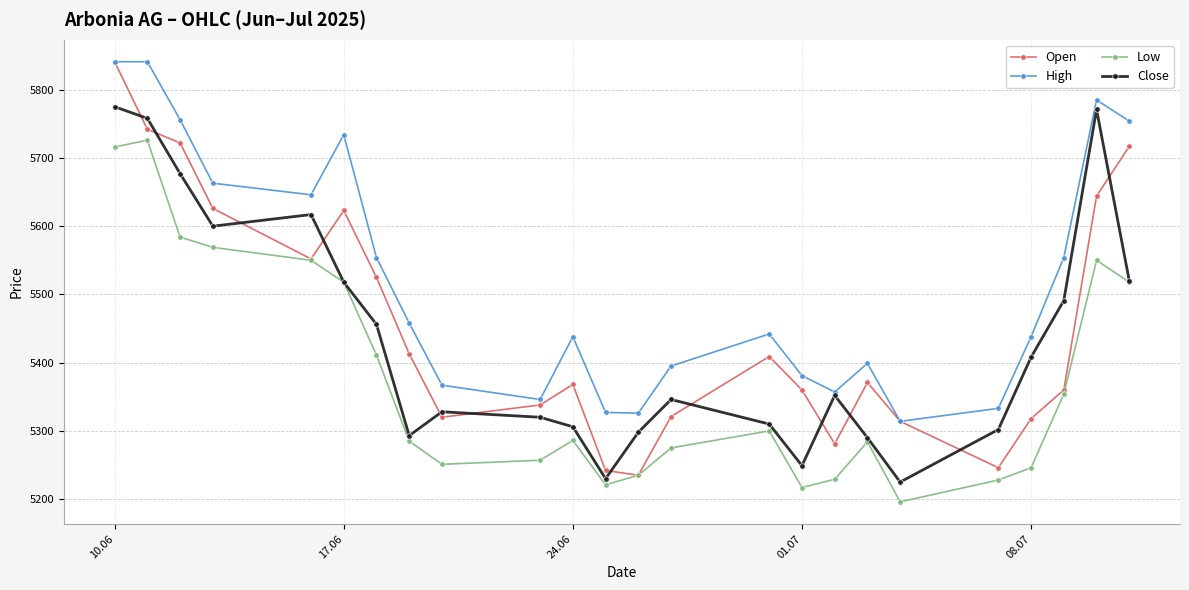

What is the value of the High point at the 2nd from the left?

5841